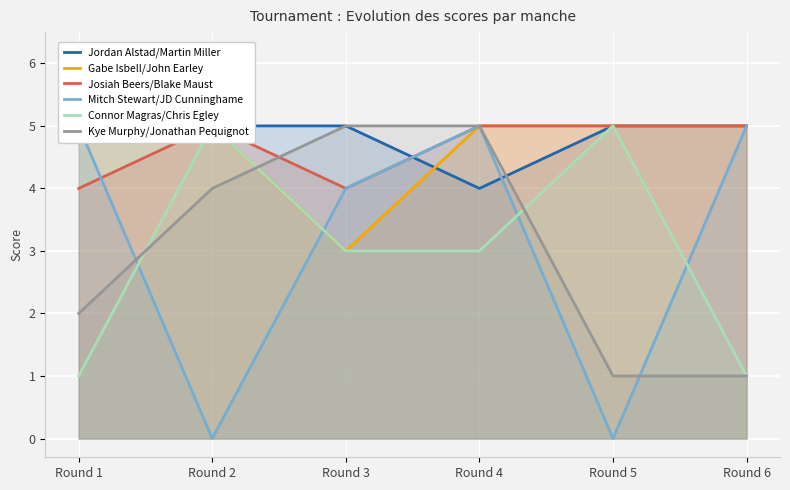

Which has a higher value, Round 1 or Round 3?

Round 1